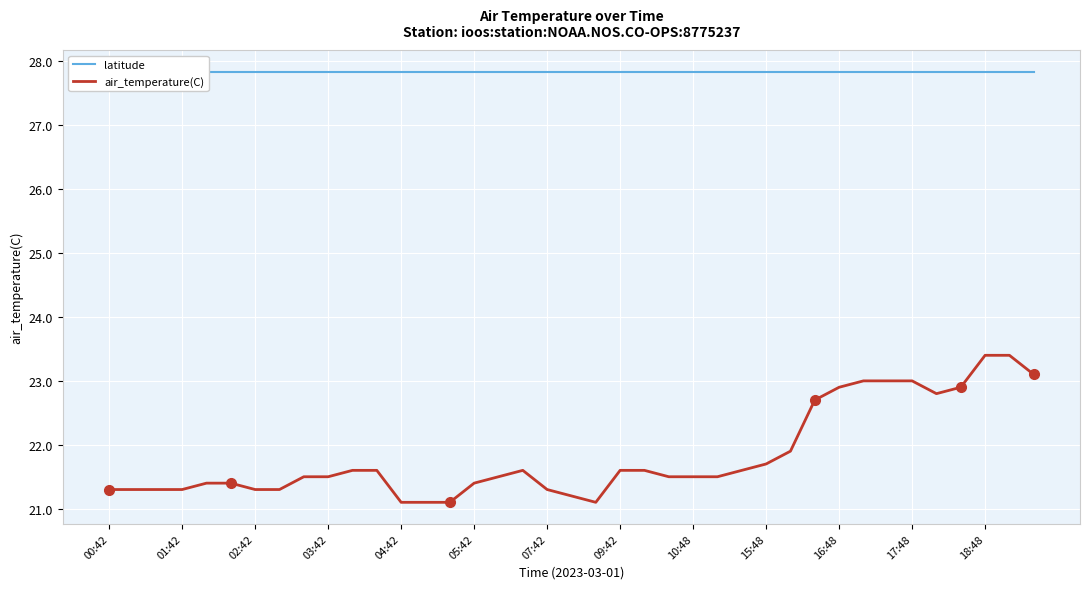

The air_temperature(C) series shows 14.7 at 03:42. True or false?

False